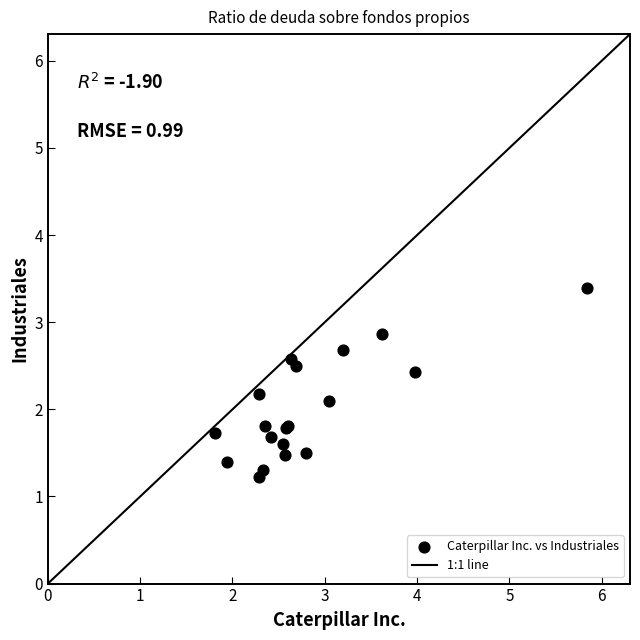

What Y value in the scatter plot is closest to 2?

2.1